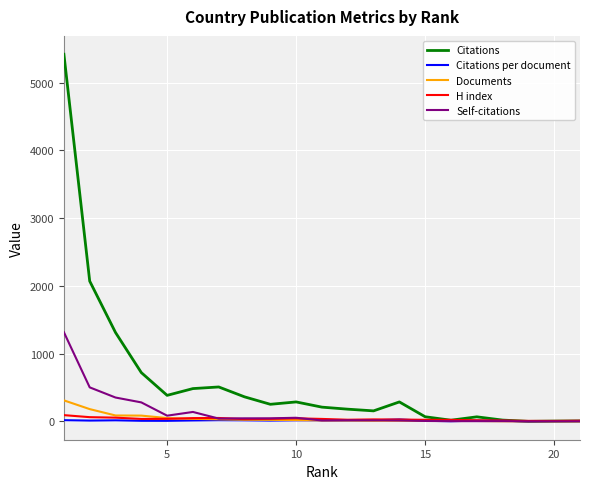

Which series has the largest range (max minus min)?

Citations